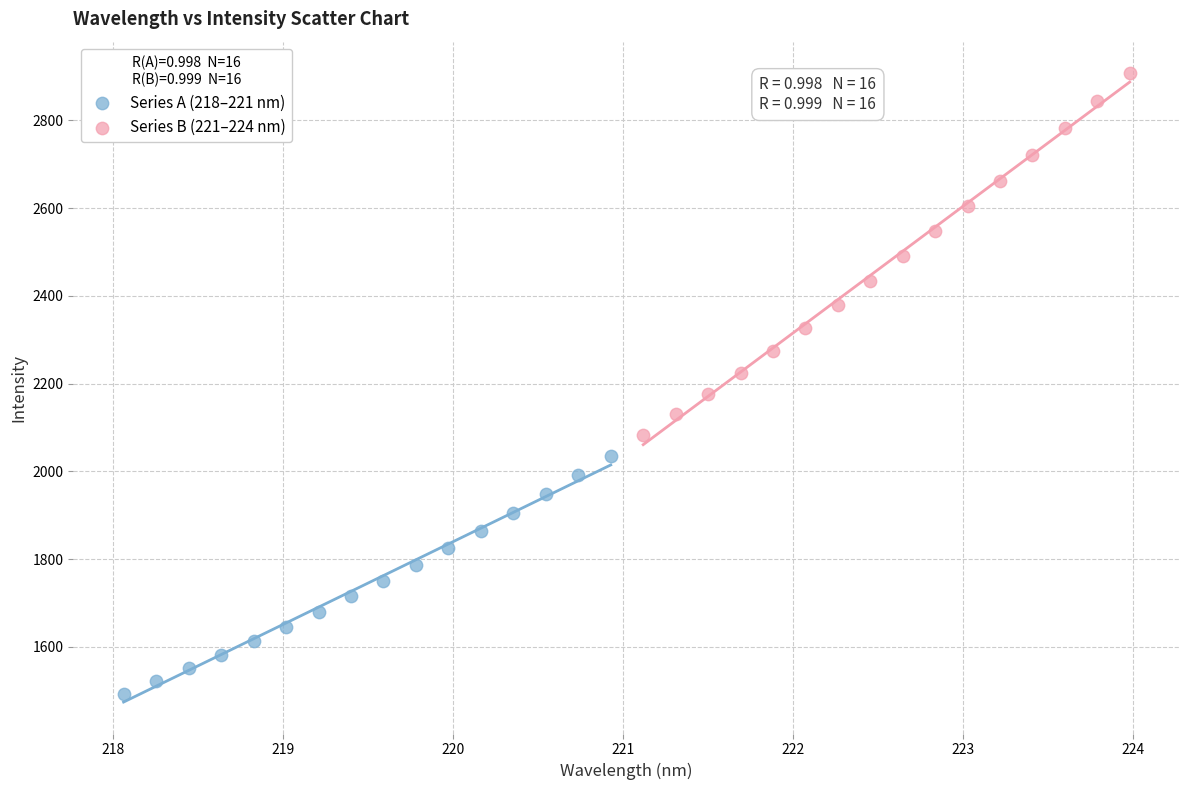

Which series contains the highest Y value?

Series B (221–224 nm)